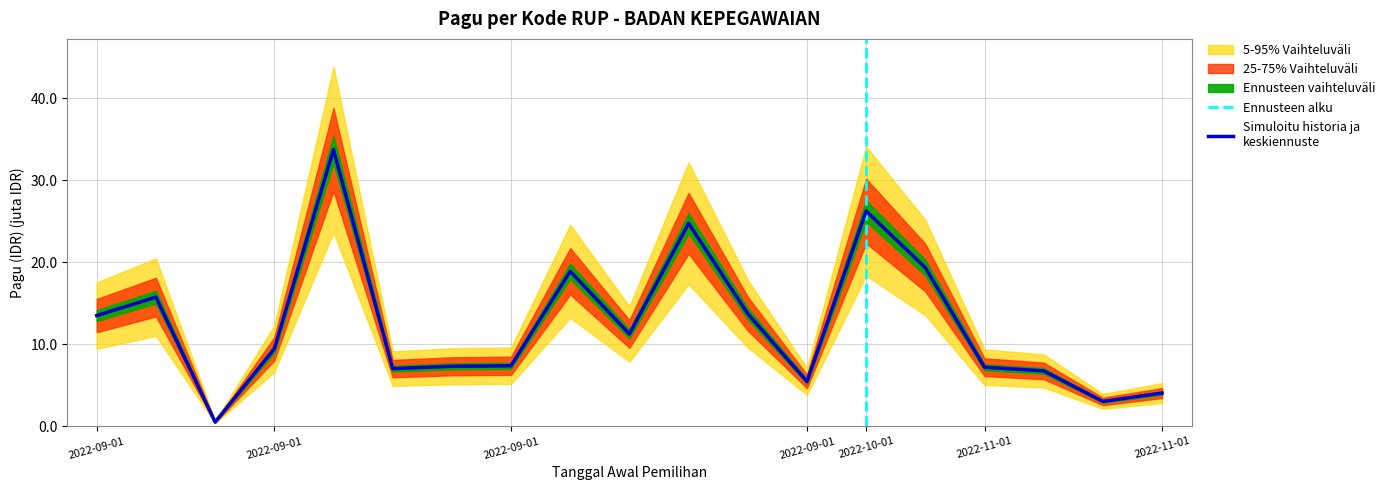

Is it true that the value at 2022-09-01 is 13.7?

True